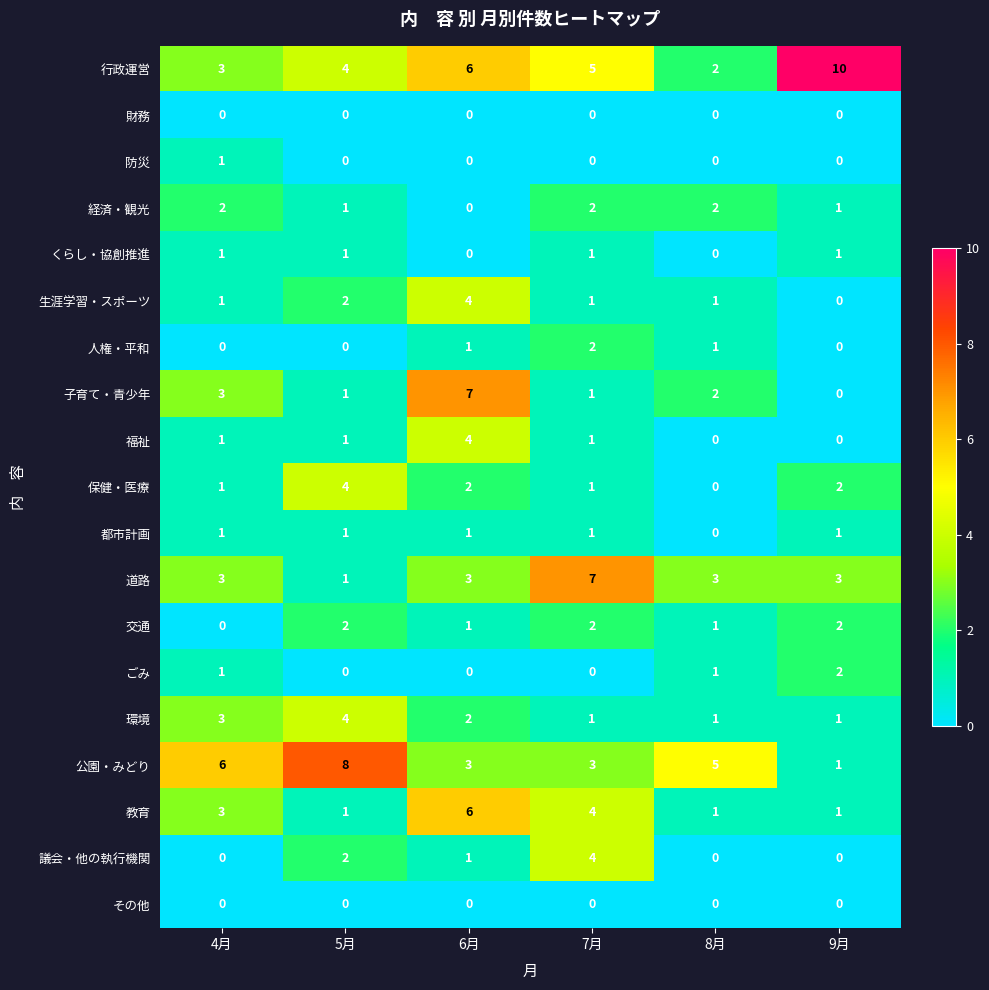

Which series has the largest total across all categories?

行政運営